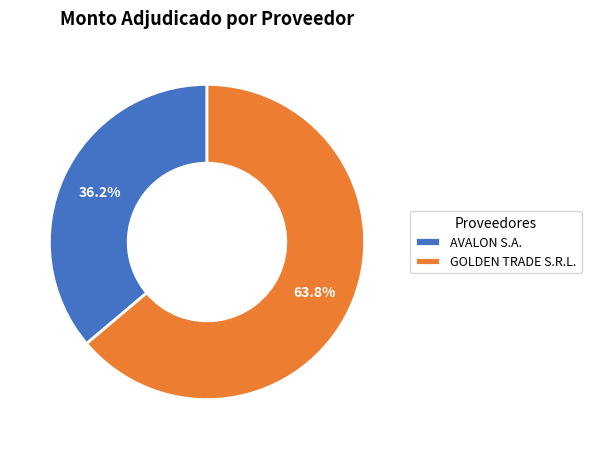

The AVALON S.A. slice represents 49% of the pie. True or false?

False